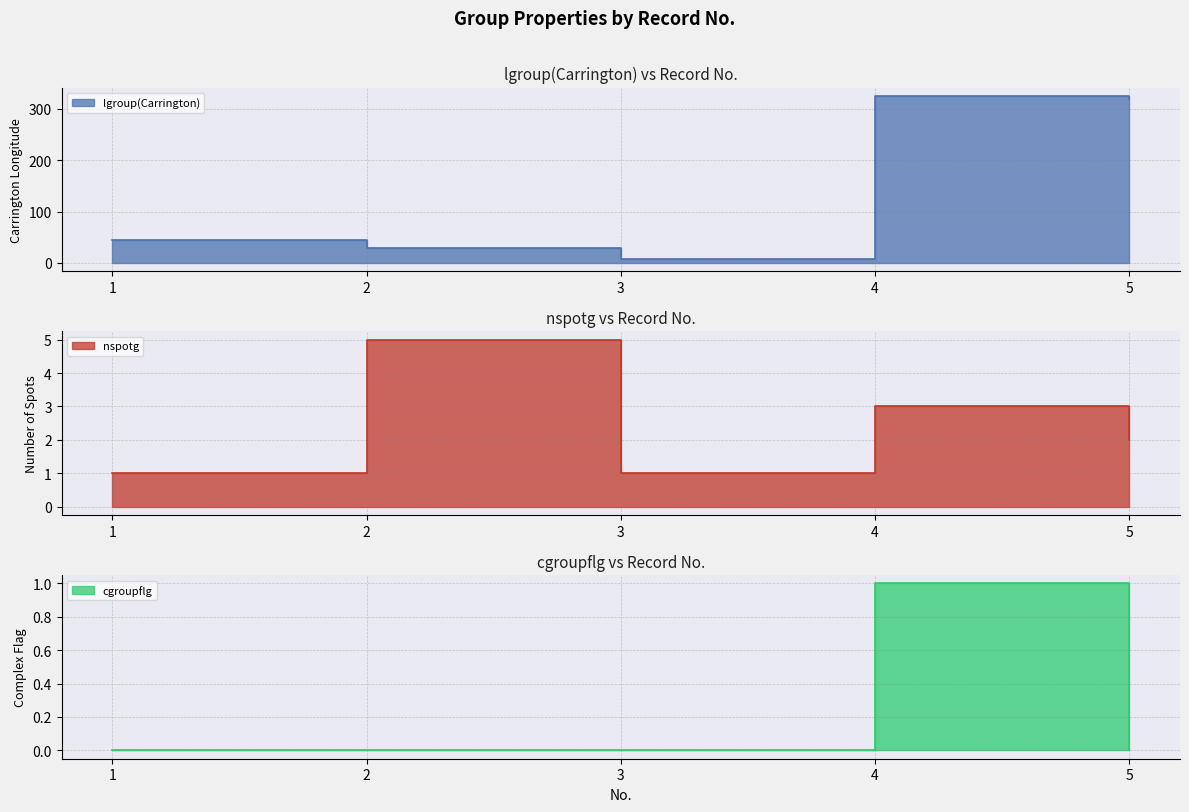

What value does the lgroup(Carrington) series have at 4?

325.0